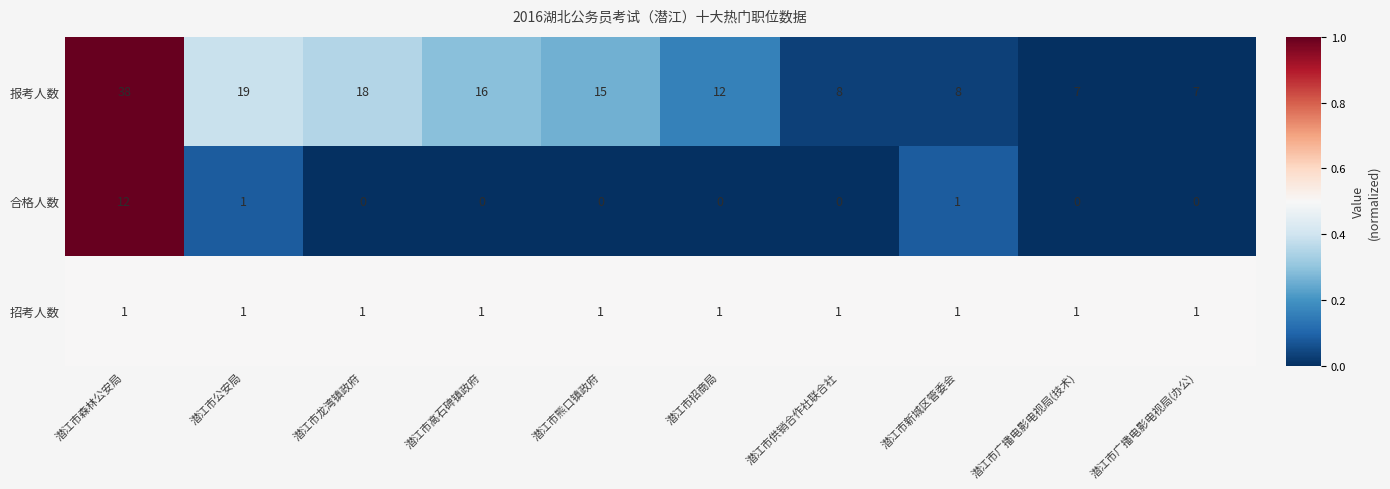

What is the difference between the maximum and minimum values in the 合格人数 series?

12